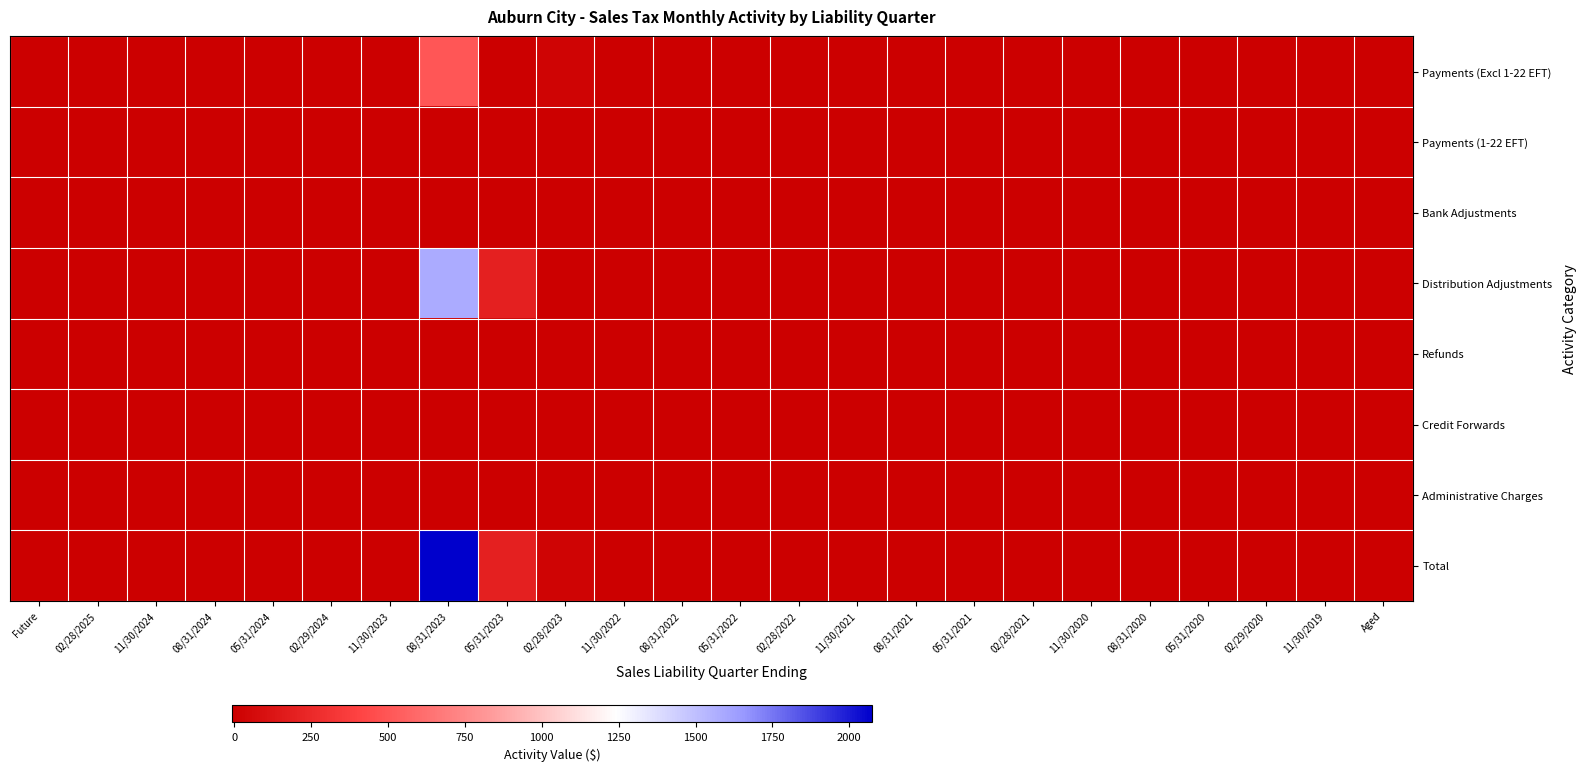

Which label corresponds to the smallest value in the chart?

08/31/2023